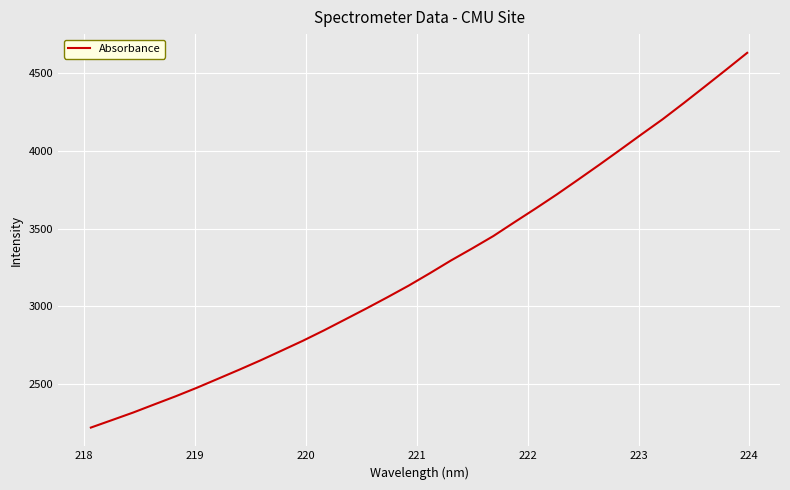

What is the difference between the maximum and minimum values?

2412.5